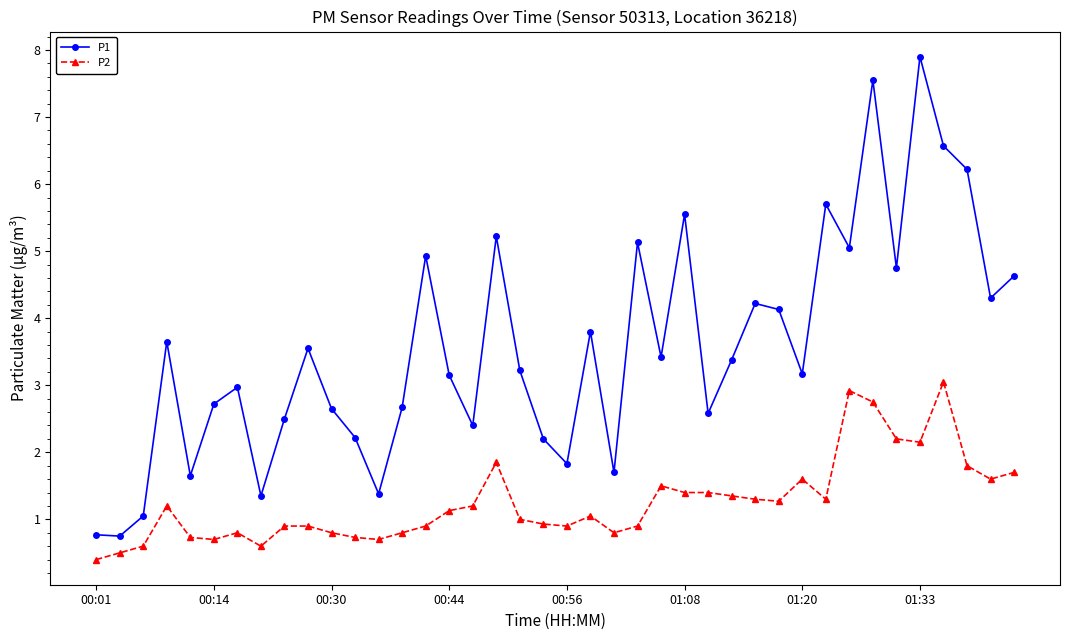

Rank the series by their maximum value, from lowest to highest.

P2, P1